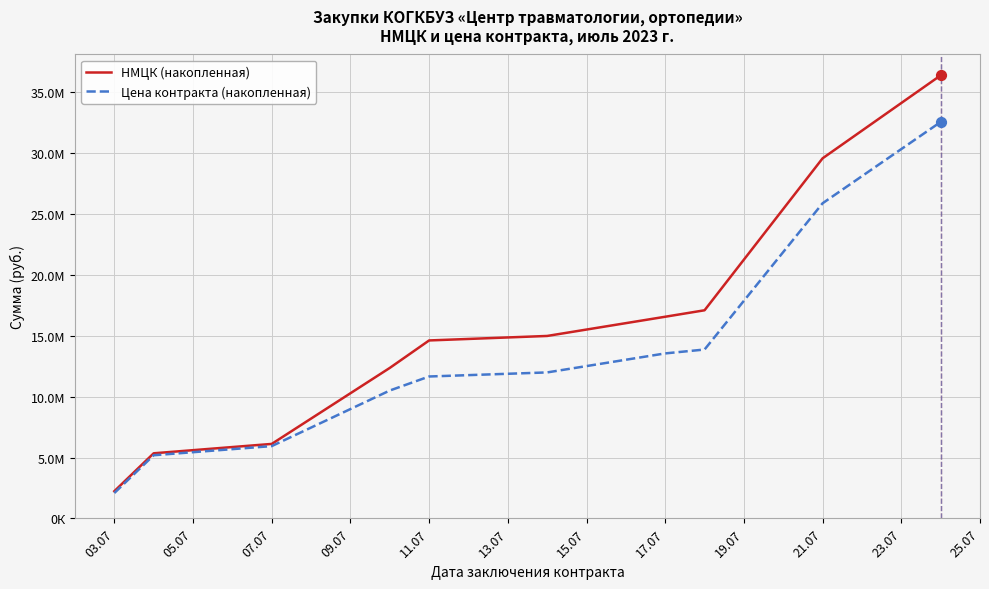

What are all the series names shown in the legend?

НМЦК (накопленная), Цена контракта (накопленная)